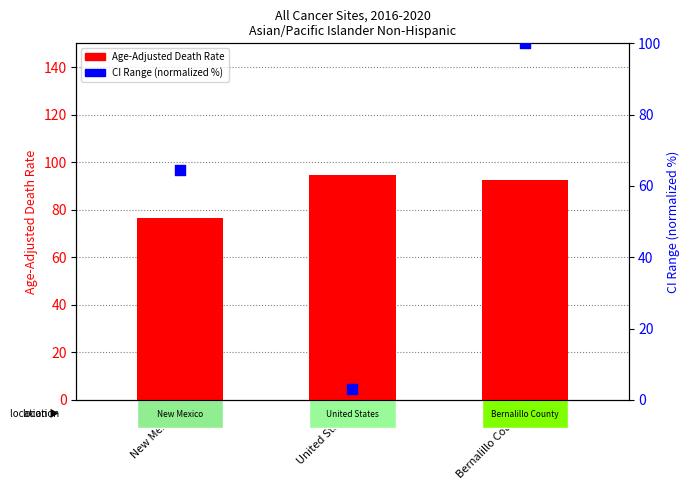

Which series contains the highest Y value?

CI Range (normalized)